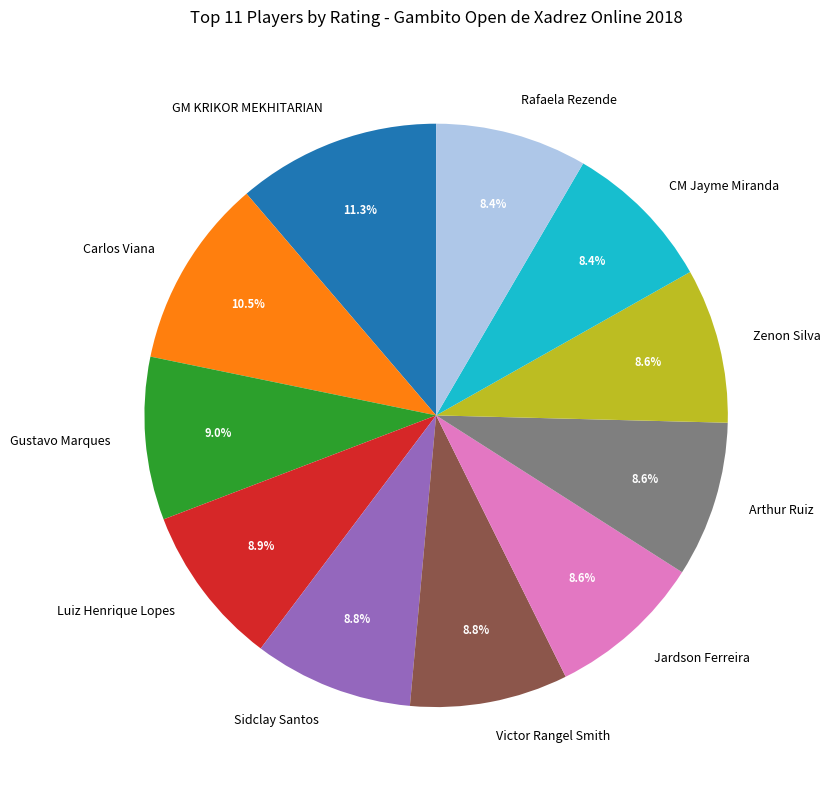

Is it true that GM KRIKOR MEKHITARIAN is 1% of the pie?

False